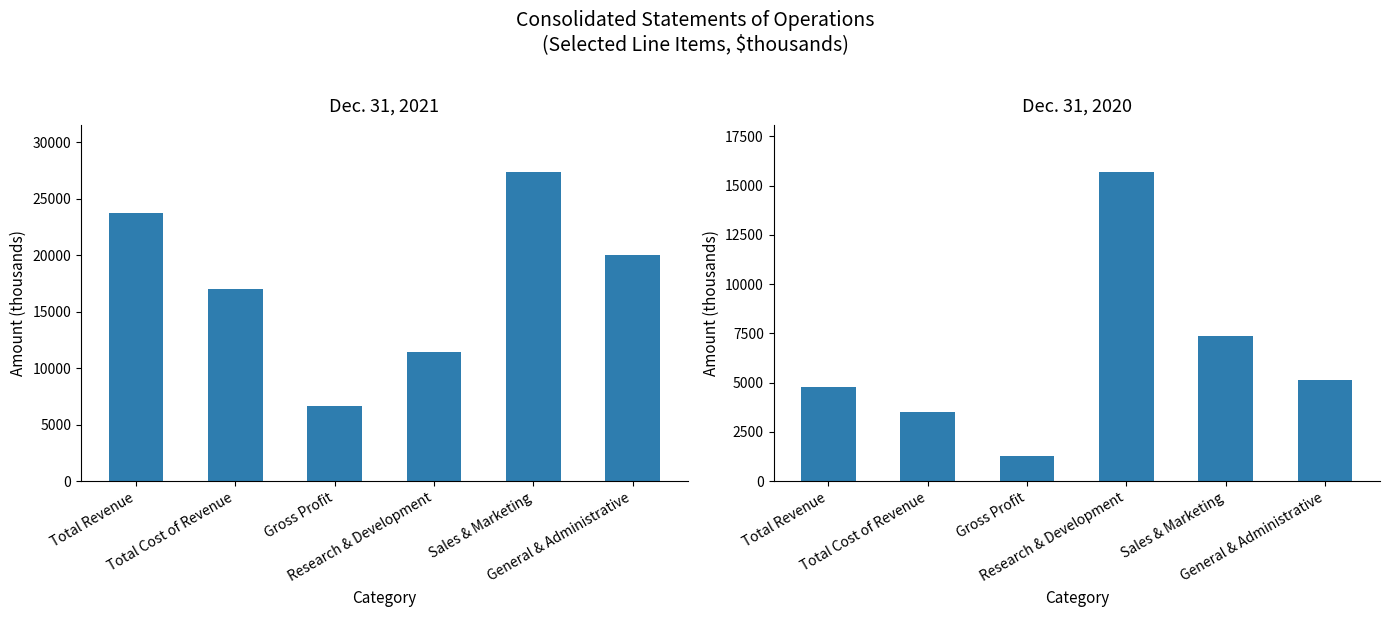

How many values in the Dec. 31, 2021 series exceed 20013?

2